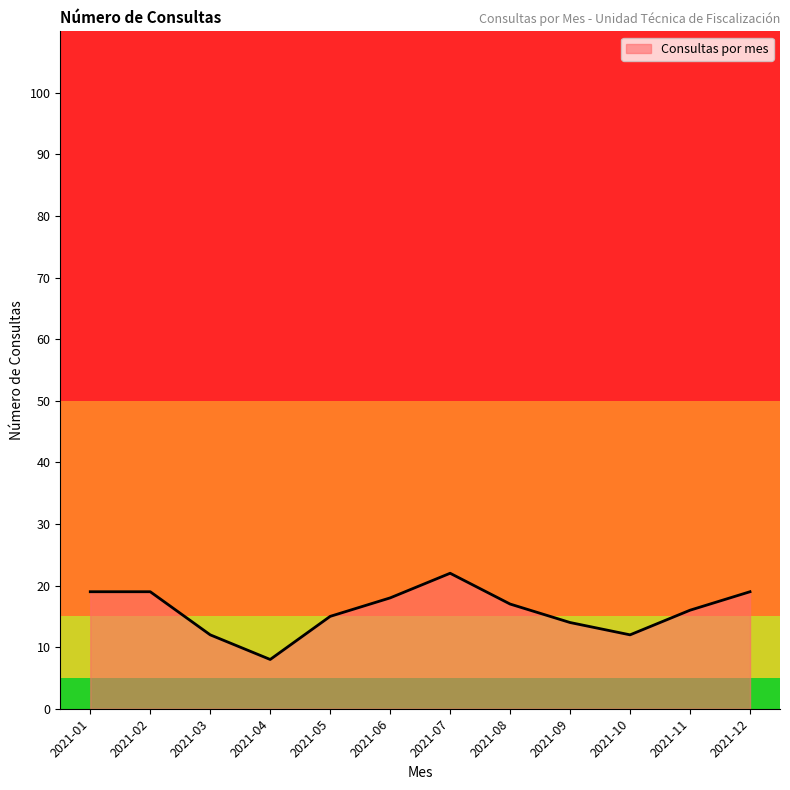

Between 2021-06 and 2021-07, which is larger?

2021-07